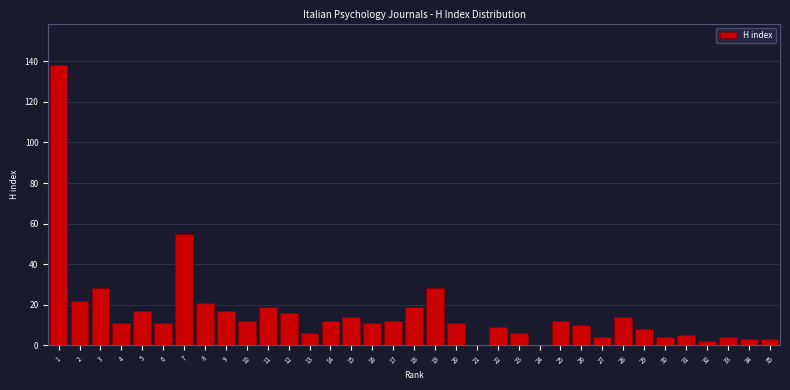

At which label is the value closest to 69?

7